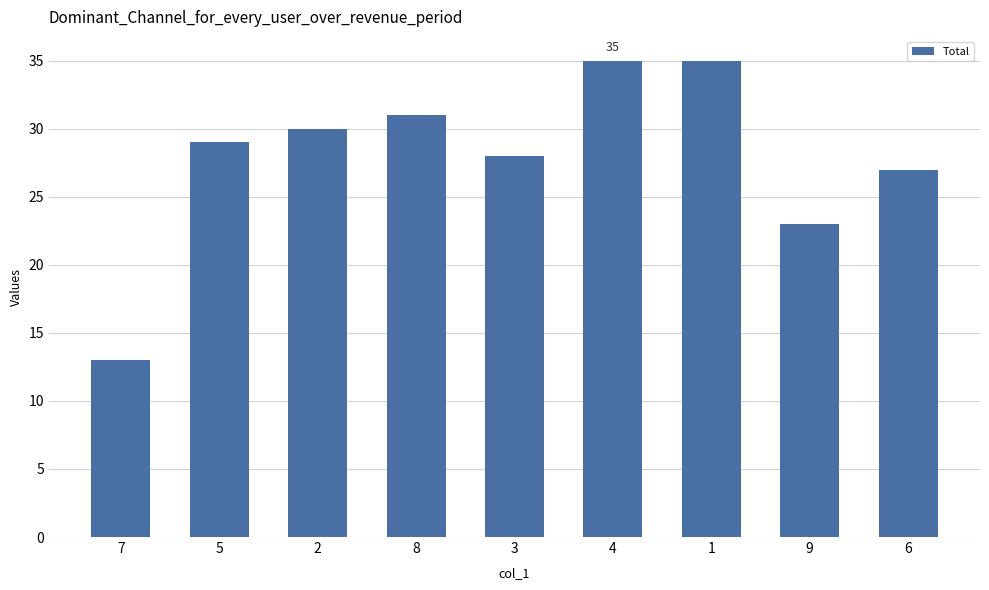

The value at 9 is 39. True or false?

False